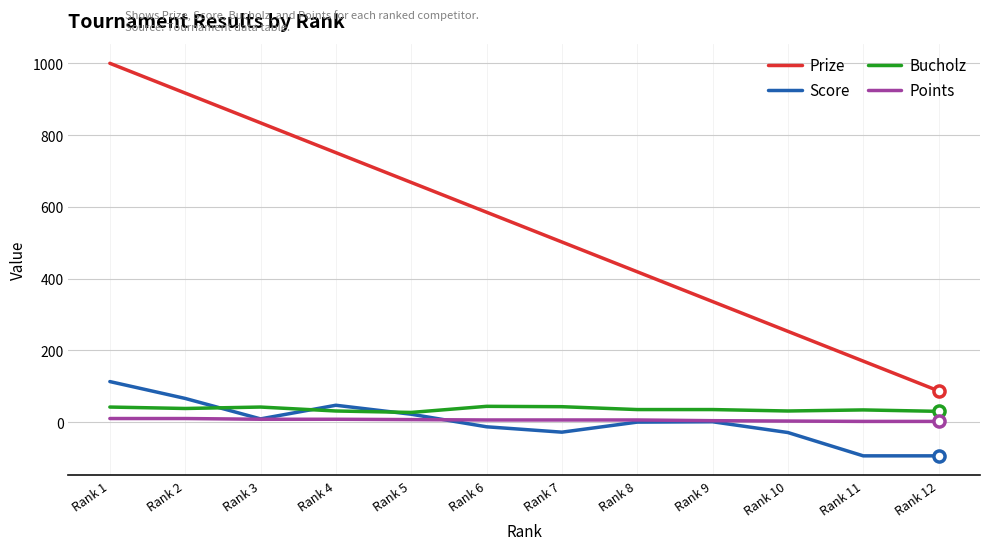

Does the chart have visible grid lines?

Yes